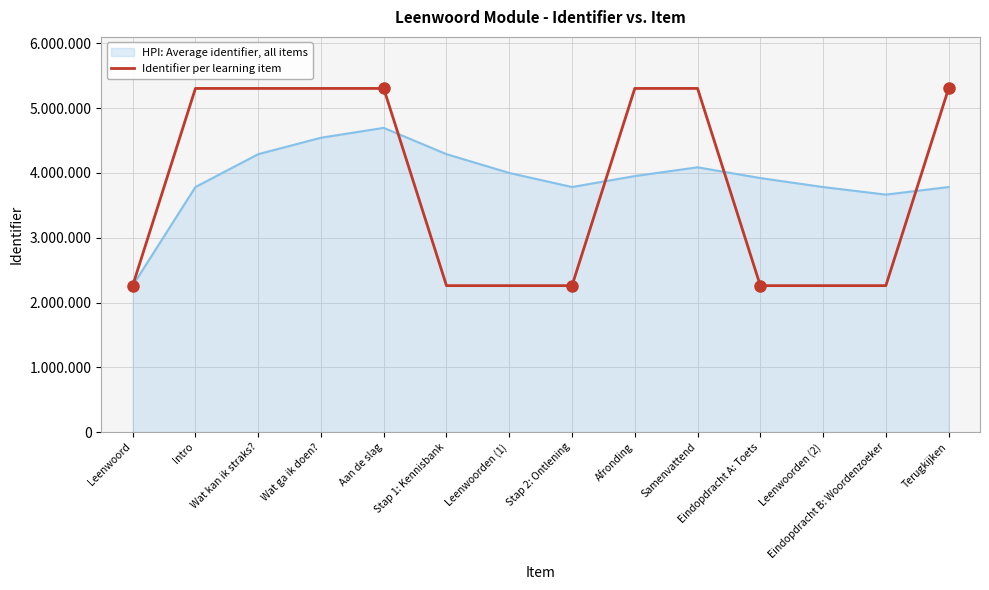

What are all the series names shown in the legend?

HPI: Average identifier, all items, Identifier per learning item